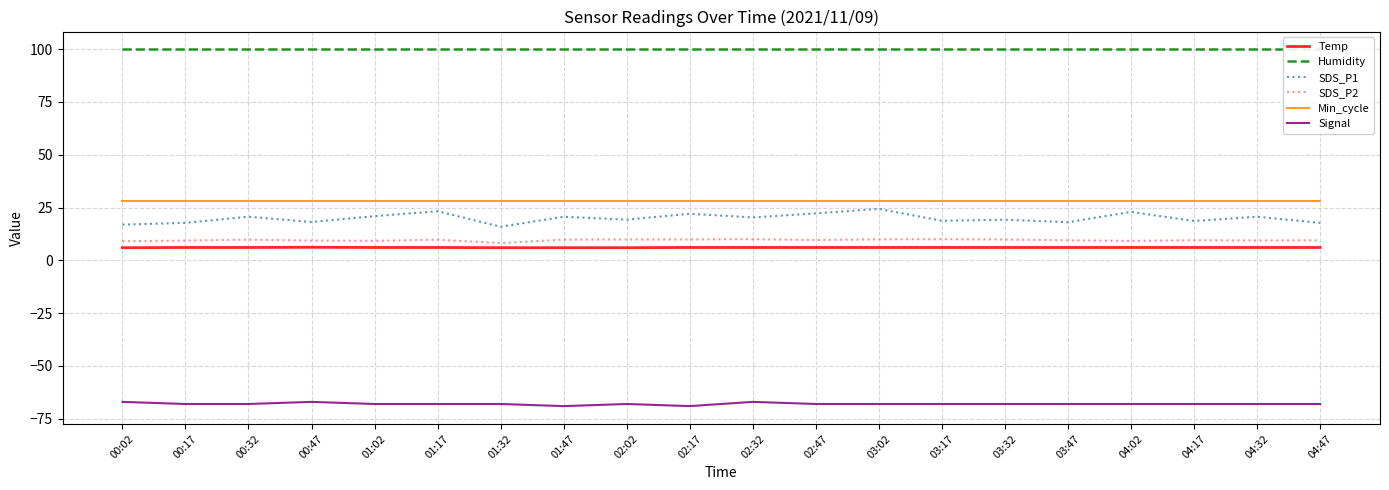

What is the label of the 5th point from the left?

01:02